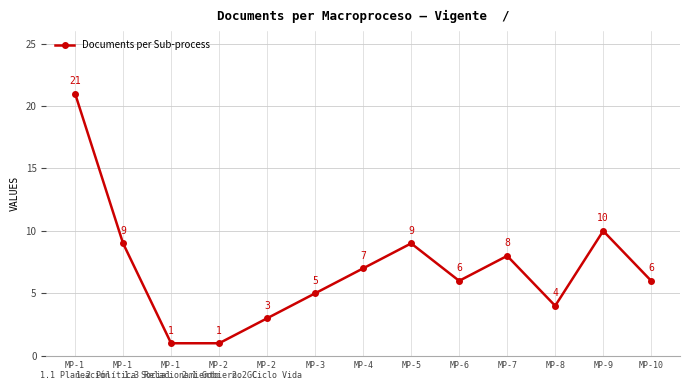

Does the chart have visible grid lines?

Yes